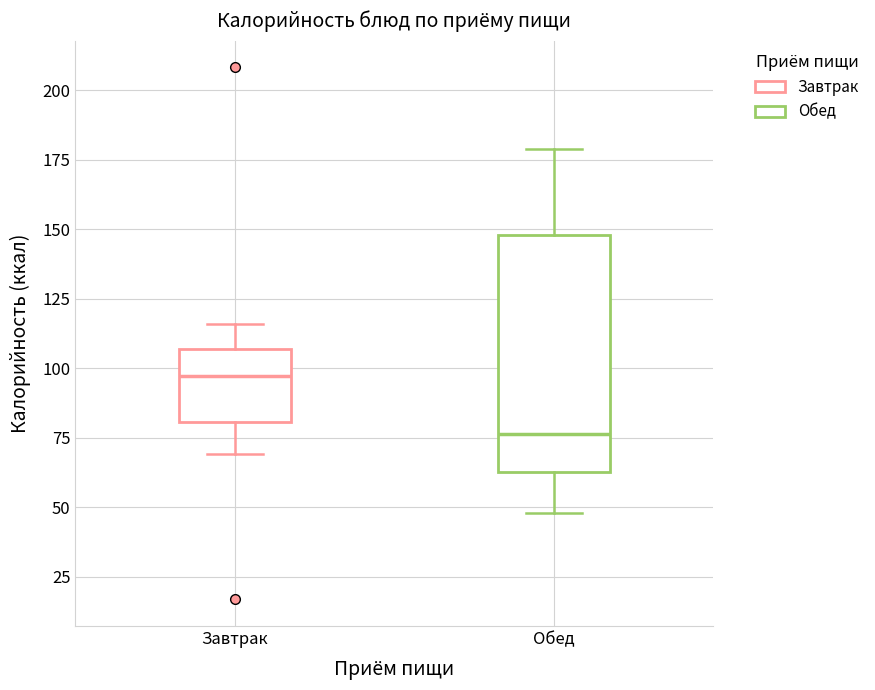

Reading left to right, transcribe this box plot: for each box, give where its median line is, the range the box spans, and where its two whiskers end, as read against the y-axis. The values are not printed on the chart, so give them approximately, as read against the axis.

Завтрак: median 95, box 80 to 105, whiskers 70 to 115
Обед: median 75, box 65 to 150, whiskers 50 to 180